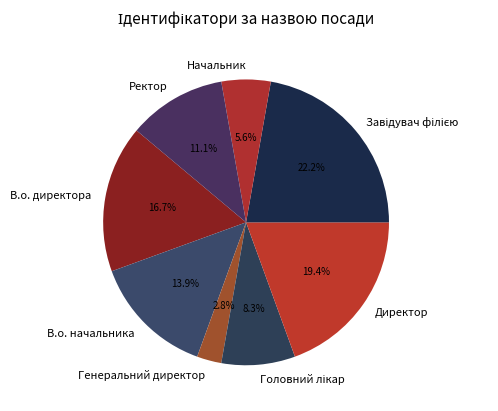

To the nearest percent, what portion does Генеральний директор represent?

3%